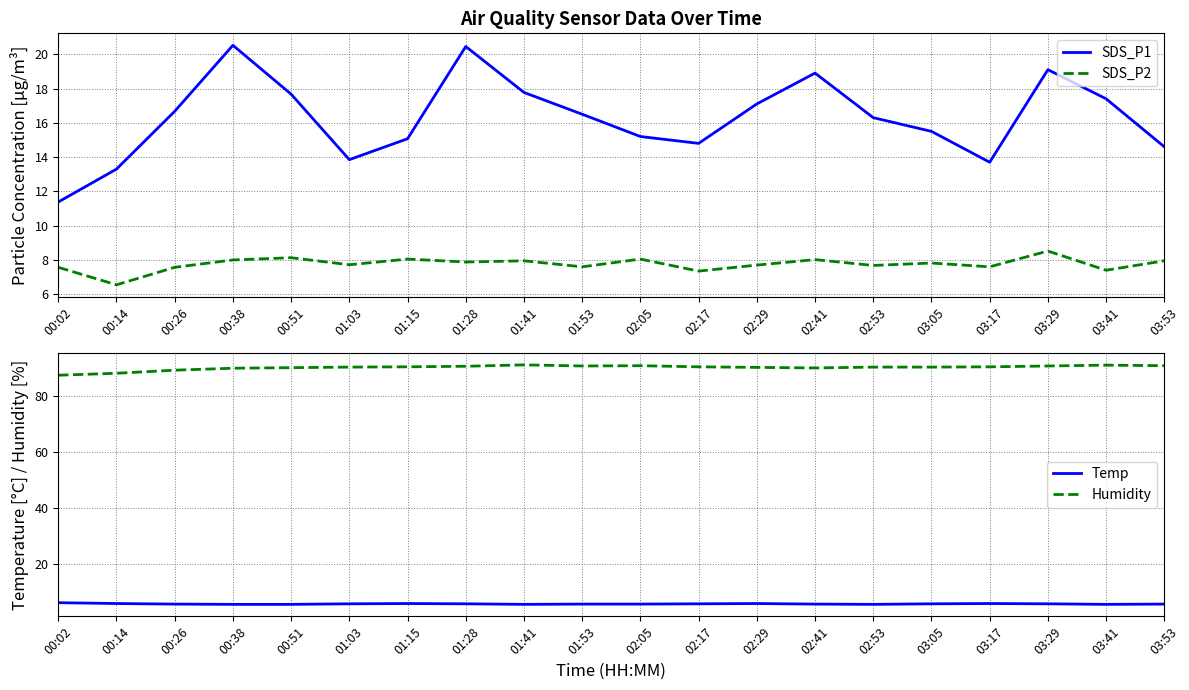

What position from the right is 00:51?

16